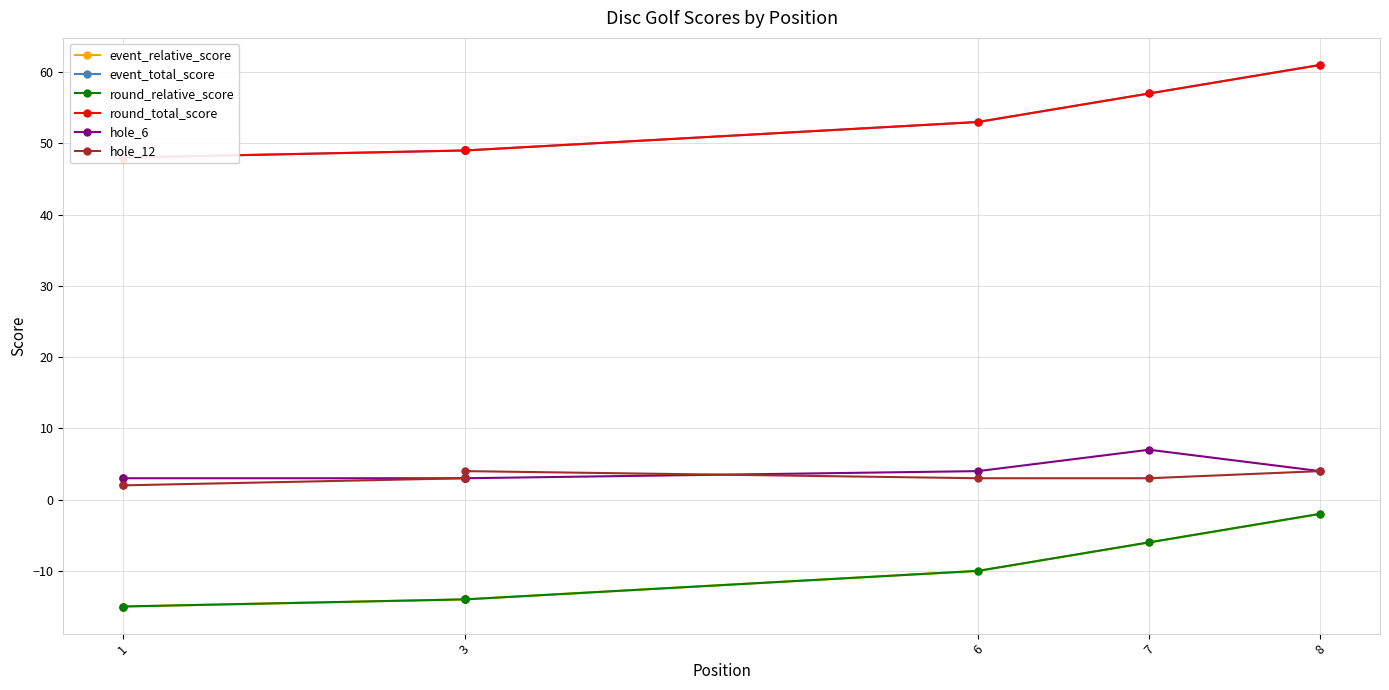

True or false: event_total_score has more than 2 points higher than both neighbors.

False